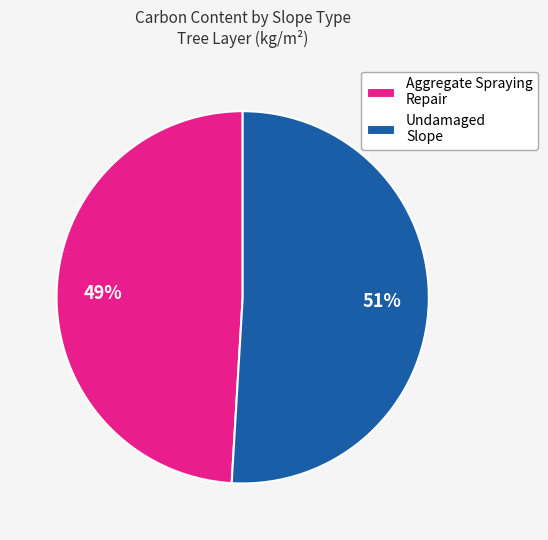

Which category has the smallest portion of the pie?

Aggregate Spraying Repair